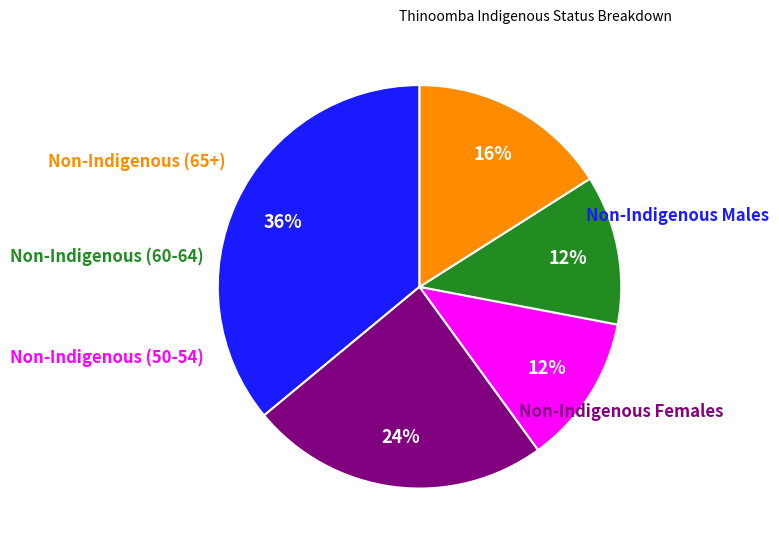

To the nearest percent, what is the difference between the largest and smallest slice percentages?

24%